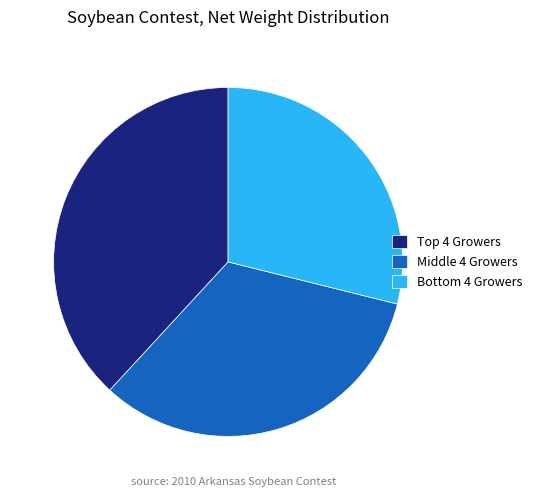

Does Middle 4 Growers represent more than half of the total?

No